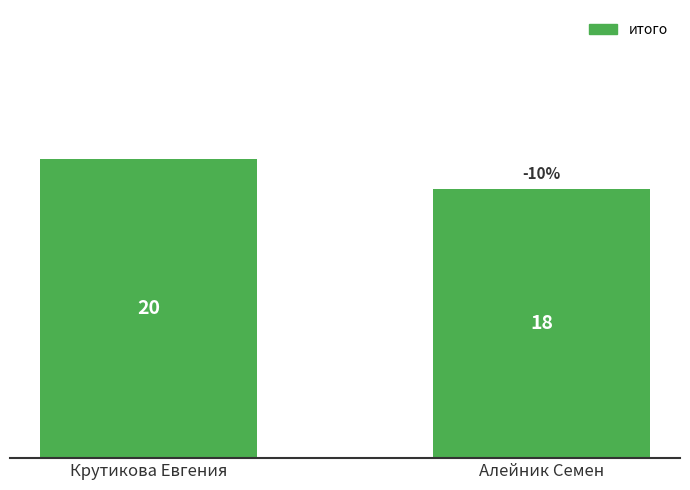

The chart shows a value of 9 at Алейник Семен. True or false?

False